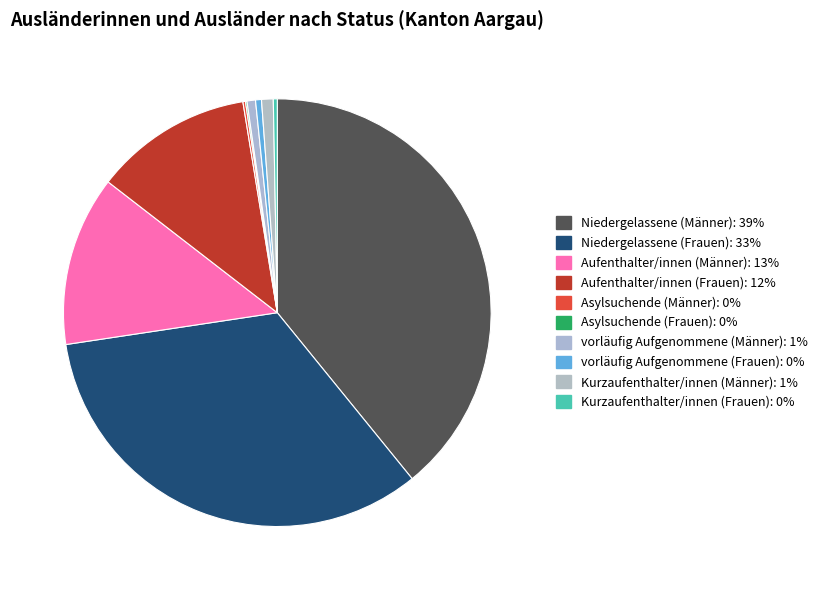

To the nearest percent, what is the average slice percentage?

10%